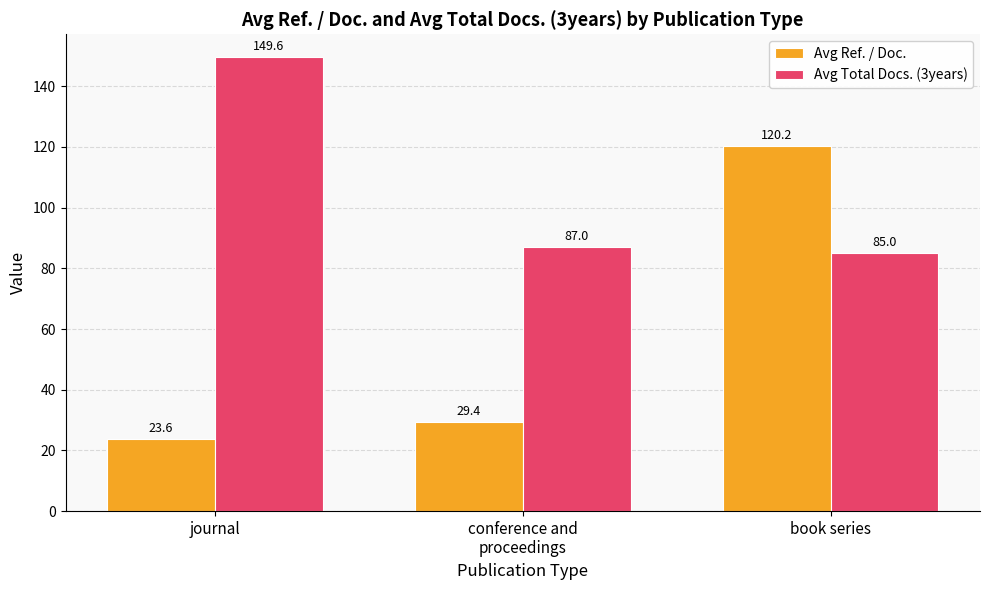

Reading left to right, what are all the values shown in this chart?

Avg Ref. / Doc.: journal=23.6	conference and
proceedings=29.4	book series=120.2
Avg Total Docs. (3years): journal=149.6	conference and
proceedings=87.0	book series=85.0